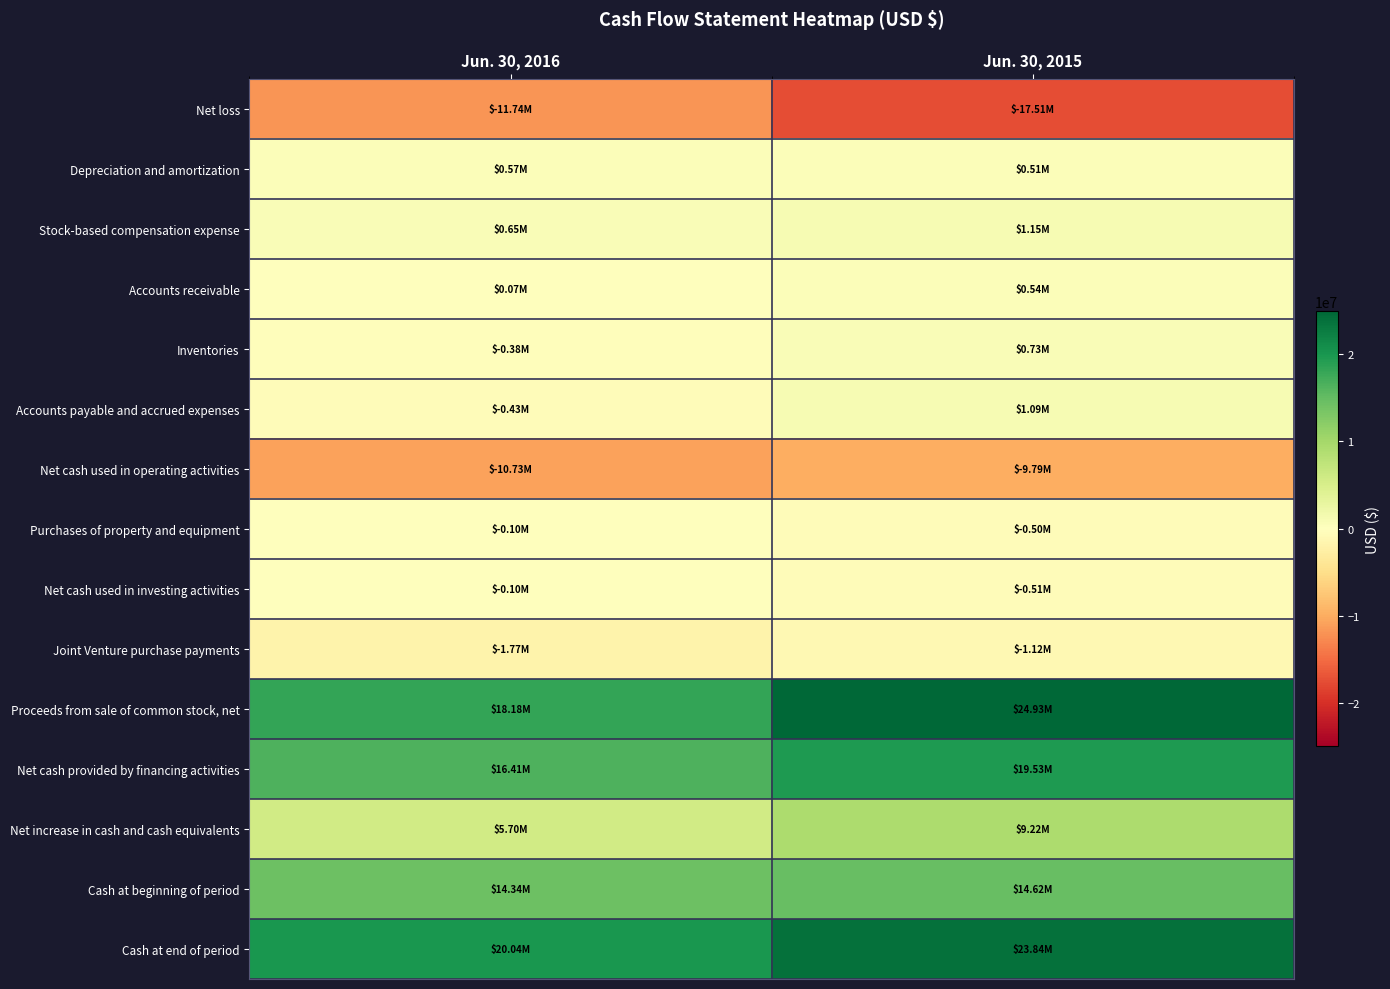

Which series has the widest spread of values?

Proceeds from sale of common stock, net